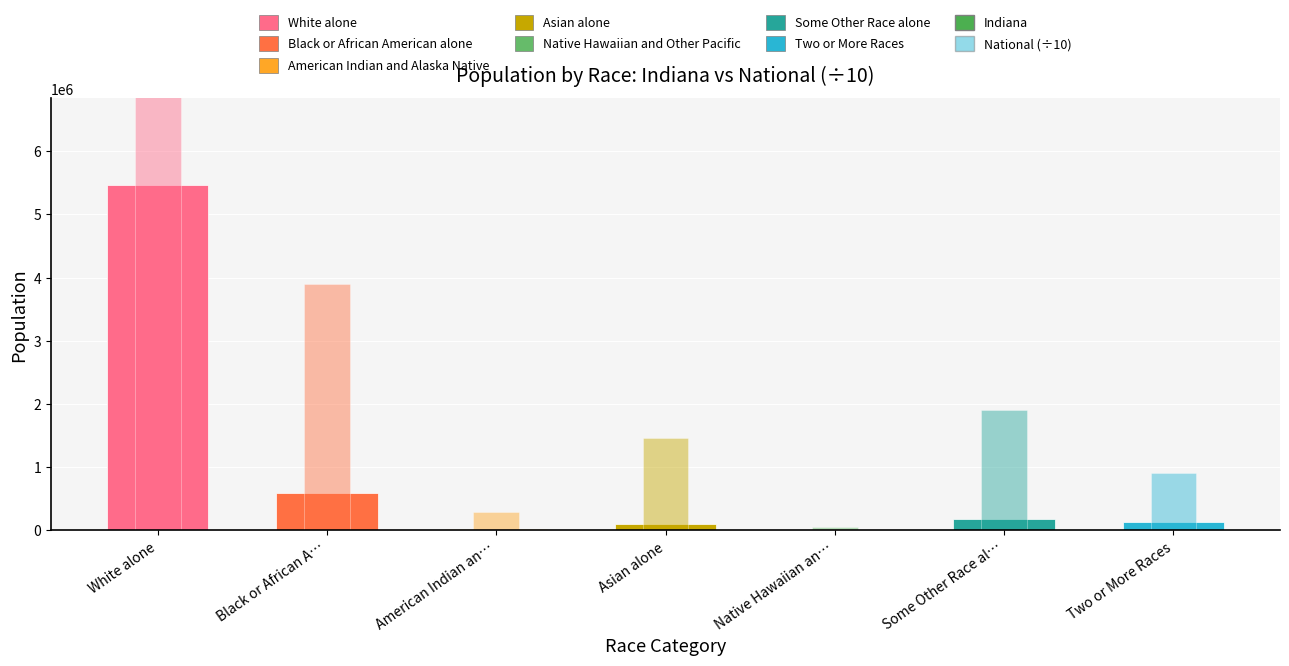

Count the number of data series in this chart.

2